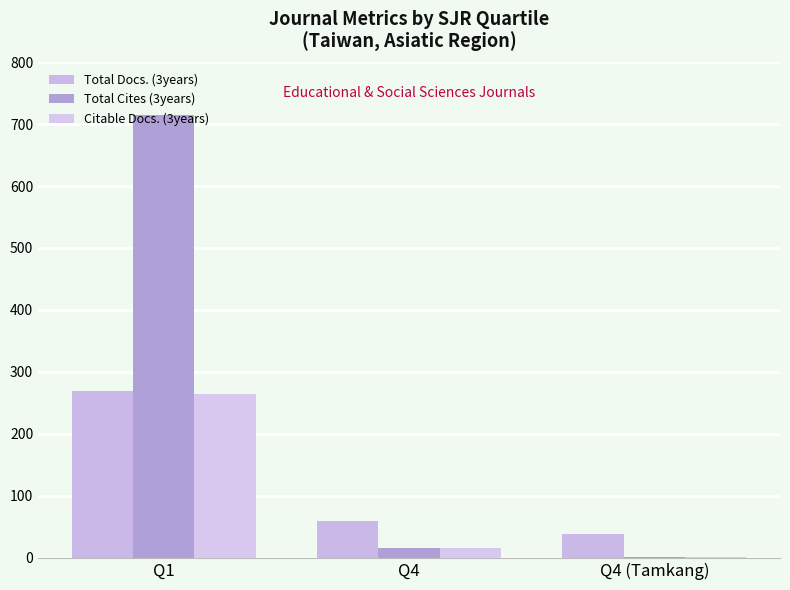

At how many categories does at least one series exceed 295?

1